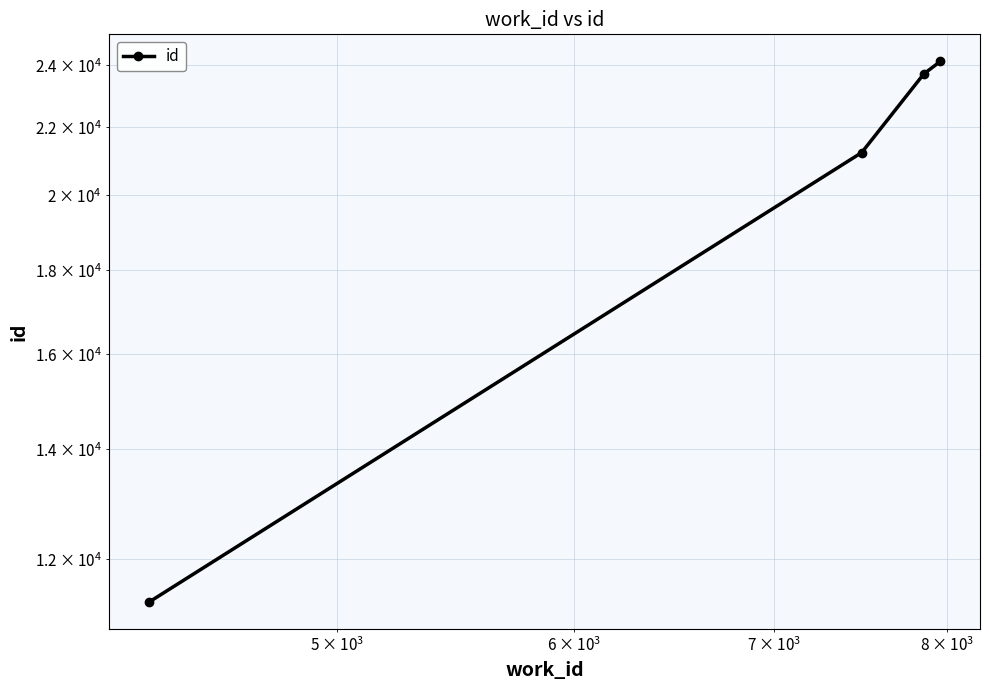

What is the smallest value displayed?

11300